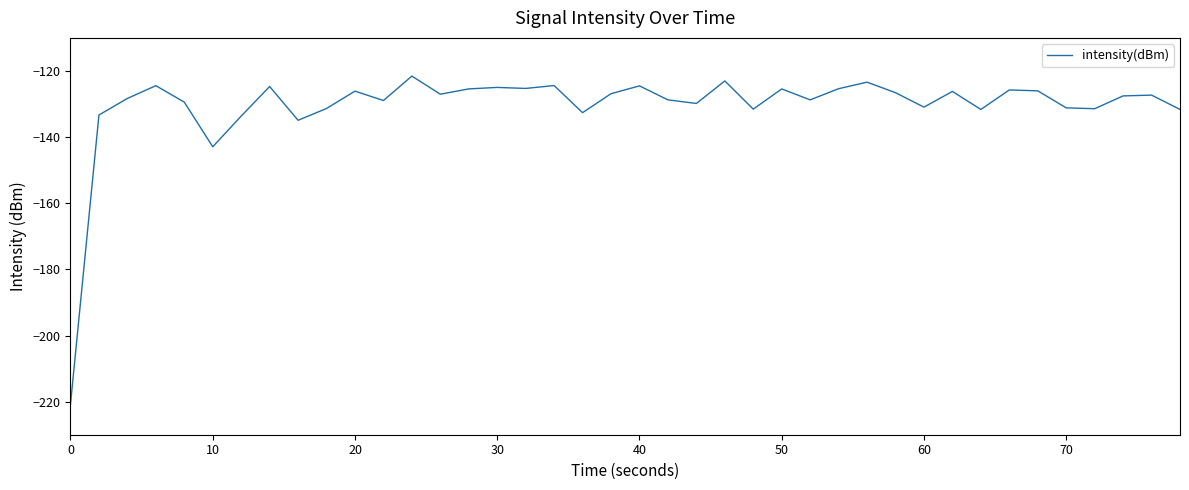

What is the minimum value shown in the chart?

-220.7